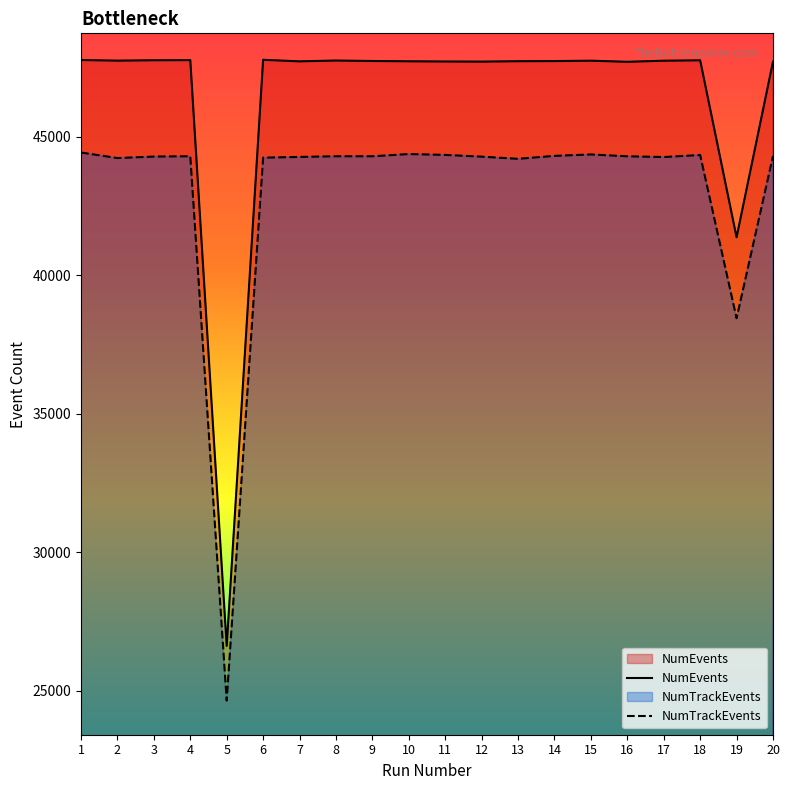

Which has a higher value, 9 or 20?

9